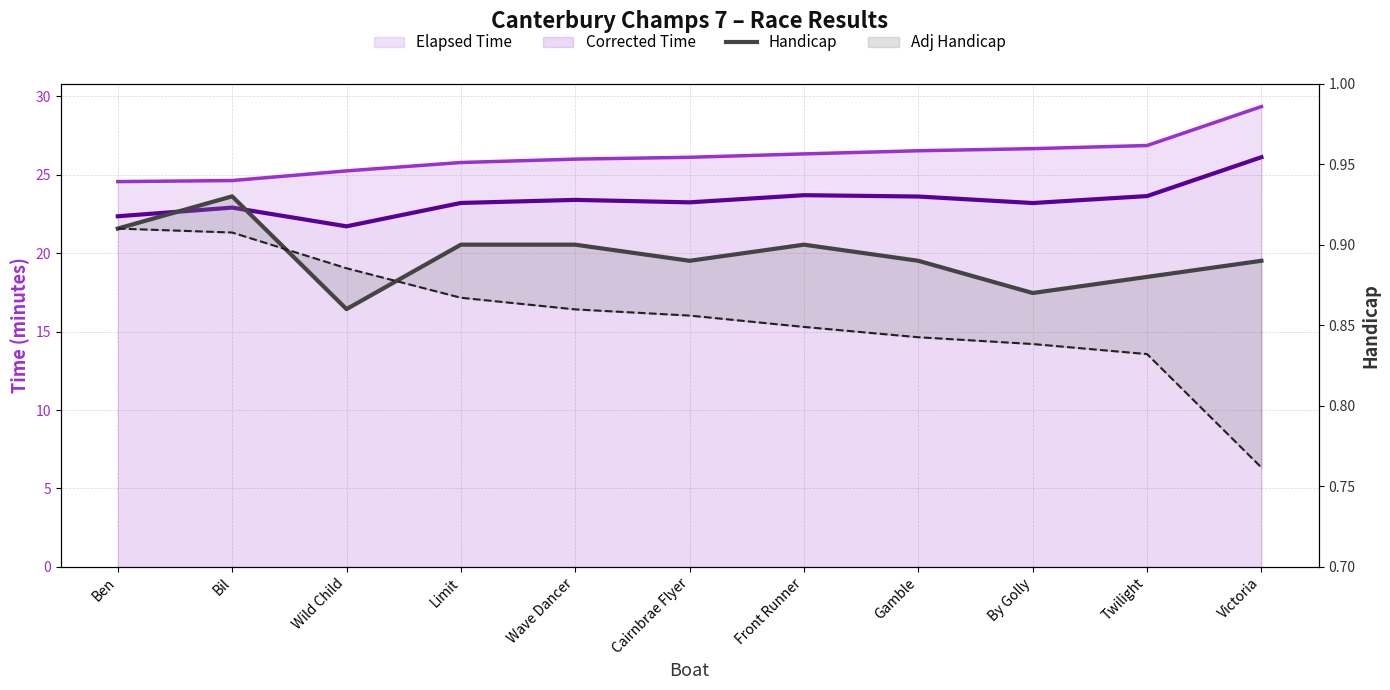

Where is the first local maximum?

Bil